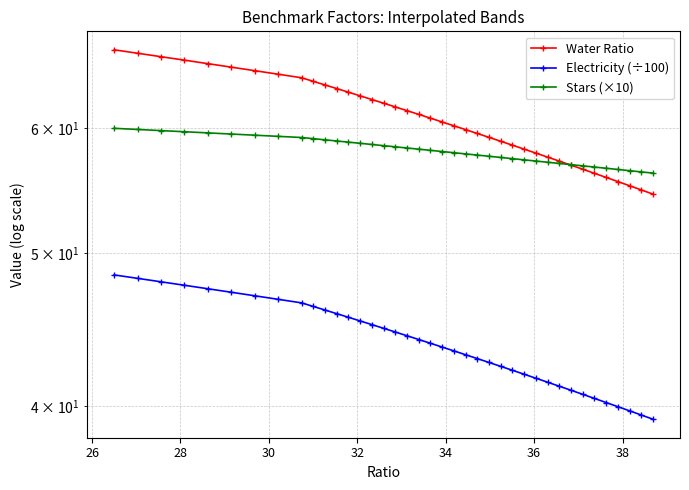

What is the difference between the maximum and minimum values in the Electricity (÷100) series?

9.2